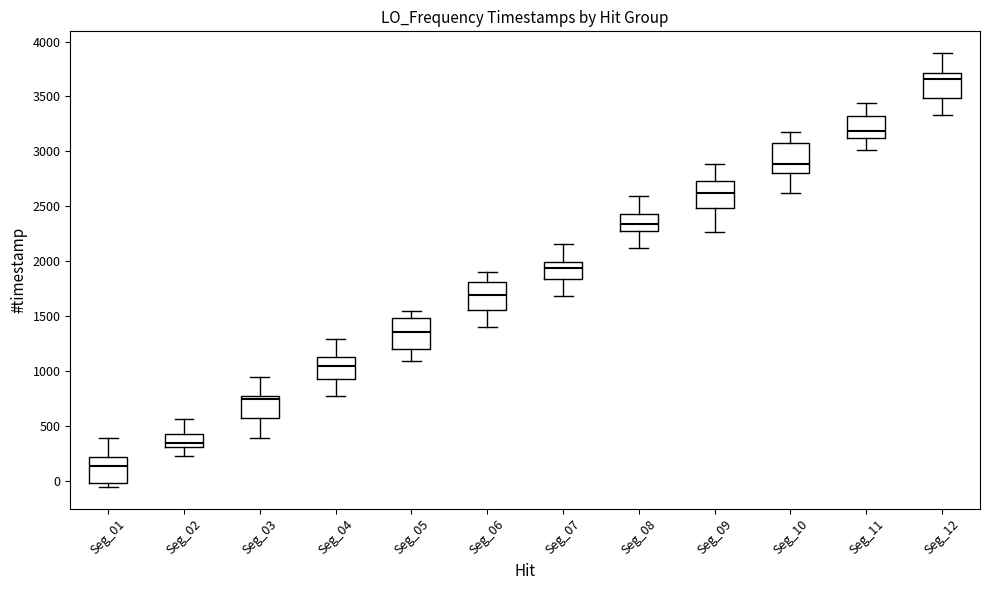

Reading left to right, read every box against the y-axis: the position of its median line, the range the box covers, and the ends of its whiskers. The values are not printed on the chart, so give them approximately, as read against the axis.

Seg_01: median 150, box 0 to 200, whiskers -50 to 400
Seg_02: median 350, box 300 to 450, whiskers 200 to 550
Seg_03: median 750 (just below the box's upper edge), box 550 to 750, whiskers 400 to 950
Seg_04: median 1050, box 950 to 1100, whiskers 750 to 1300
Seg_05: median 1350, box 1200 to 1500, whiskers 1100 to 1550
Seg_06: median 1700, box 1550 to 1800, whiskers 1400 to 1900
Seg_07: median 1950, box 1850 to 2000, whiskers 1700 to 2150
Seg_08: median 2350, box 2300 to 2450, whiskers 2100 to 2600
Seg_09: median 2600, box 2500 to 2750, whiskers 2250 to 2900
Seg_10: median 2900, box 2800 to 3050, whiskers 2600 to 3200
Seg_11: median 3200, box 3100 to 3300, whiskers 3000 to 3450
Seg_12: median 3650, box 3500 to 3700, whiskers 3350 to 3900